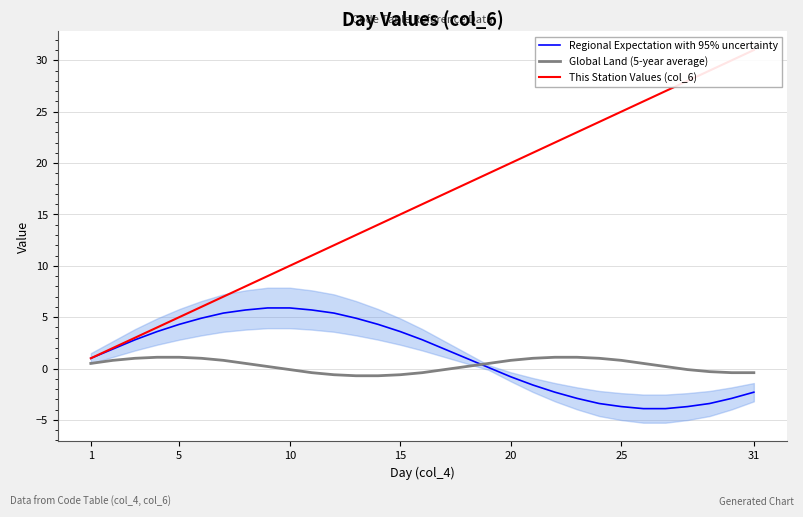

How many series are shown in this chart?

3